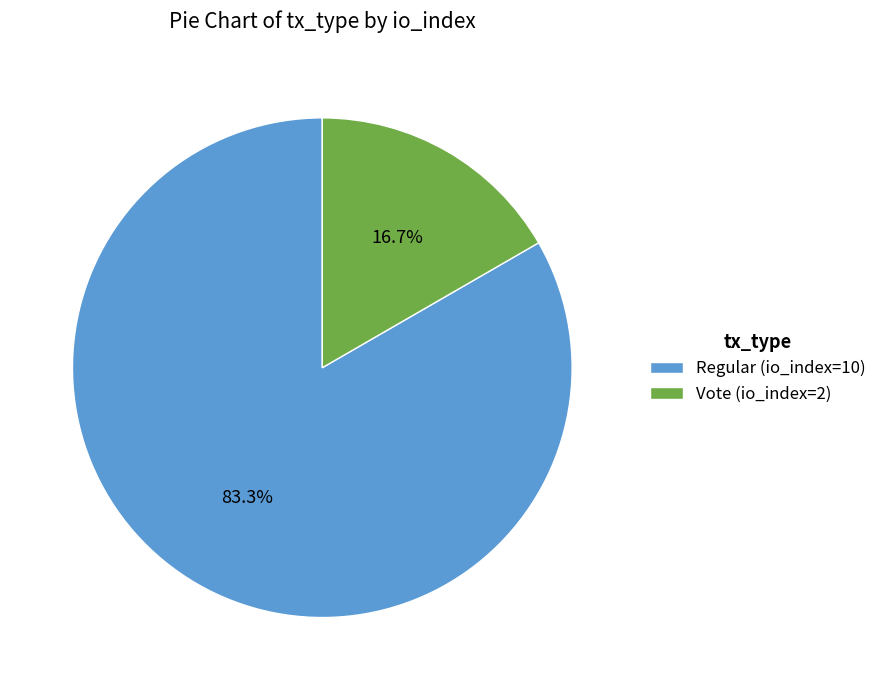

To the nearest percent, what portion does Regular (io_index=10) represent?

83%